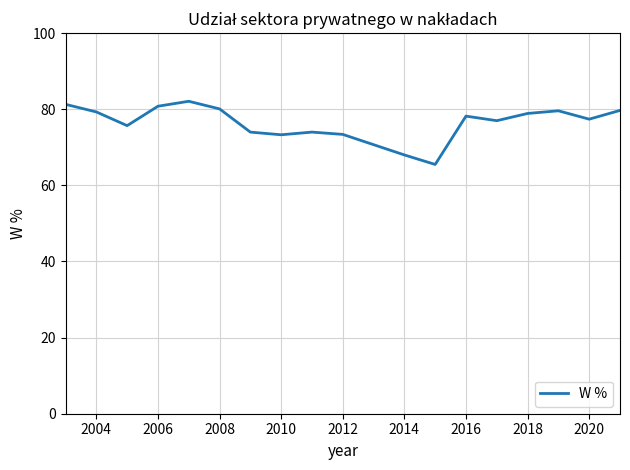

What is the greatest value displayed?

82.1